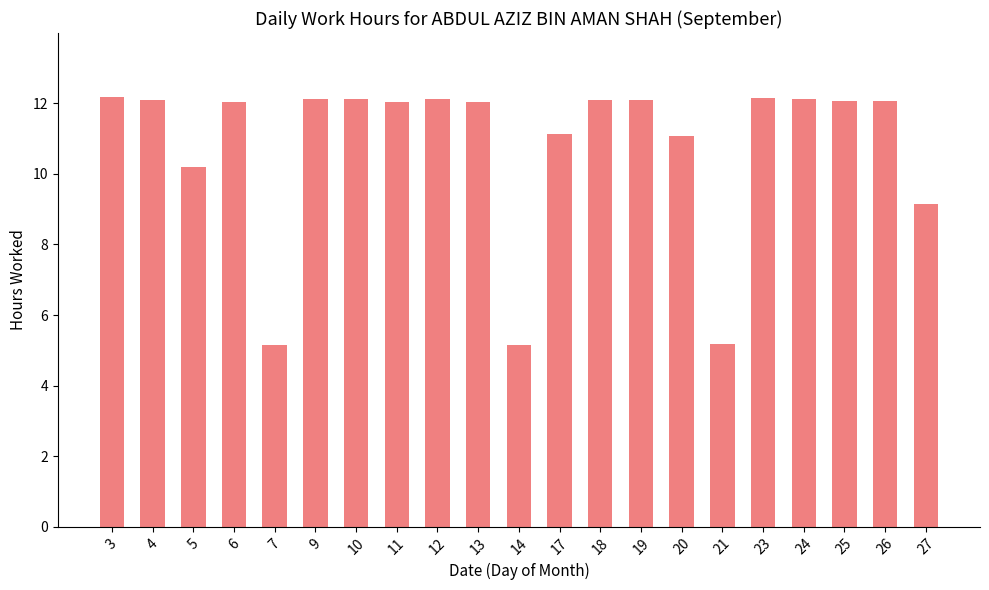

The value at 26 is 12.1. True or false?

True